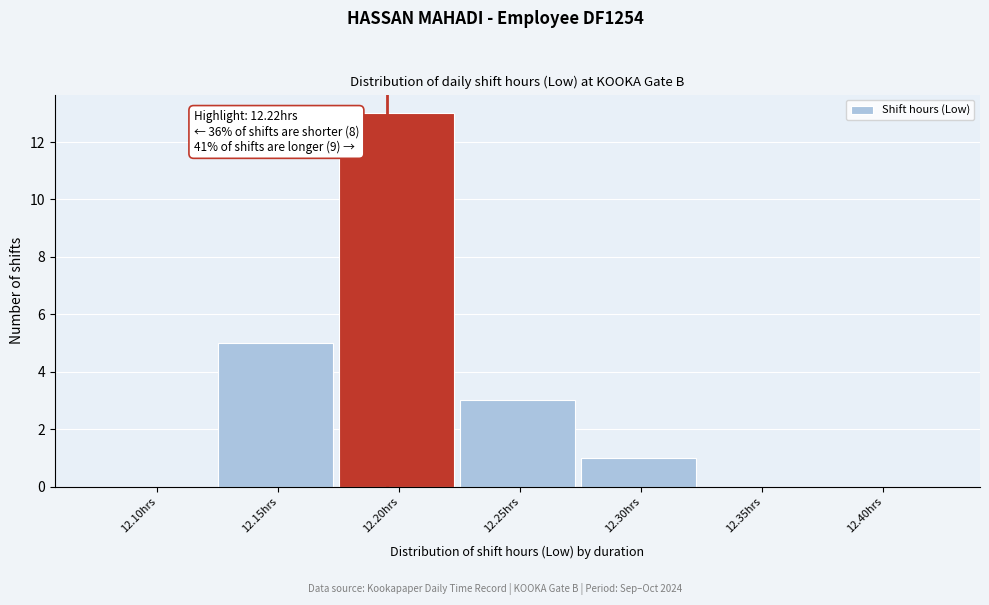

Reading left to right, what are all the values shown in this chart?

12.10hrs=0	12.15hrs=5	12.20hrs=13	12.25hrs=3	12.30hrs=1	12.35hrs=0	12.40hrs=0